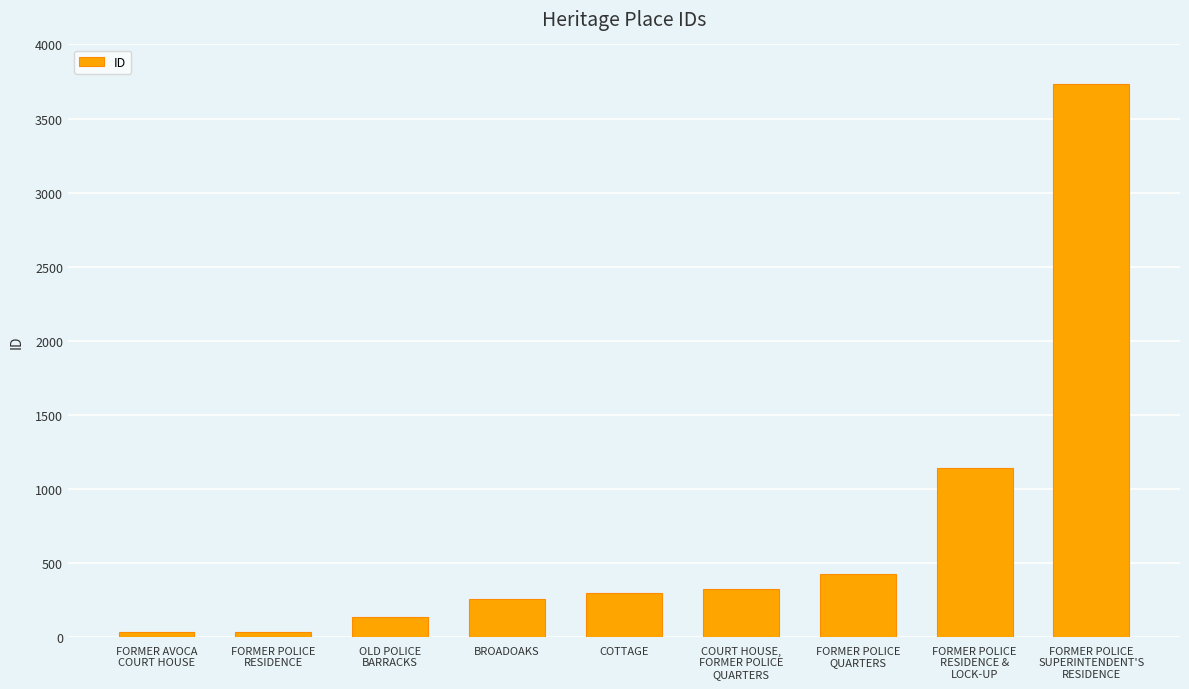

What is the difference between the values at COURT HOUSE,
FORMER POLICE
QUARTERS and FORMER POLICE
SUPERINTENDENT'S
RESIDENCE?

3401